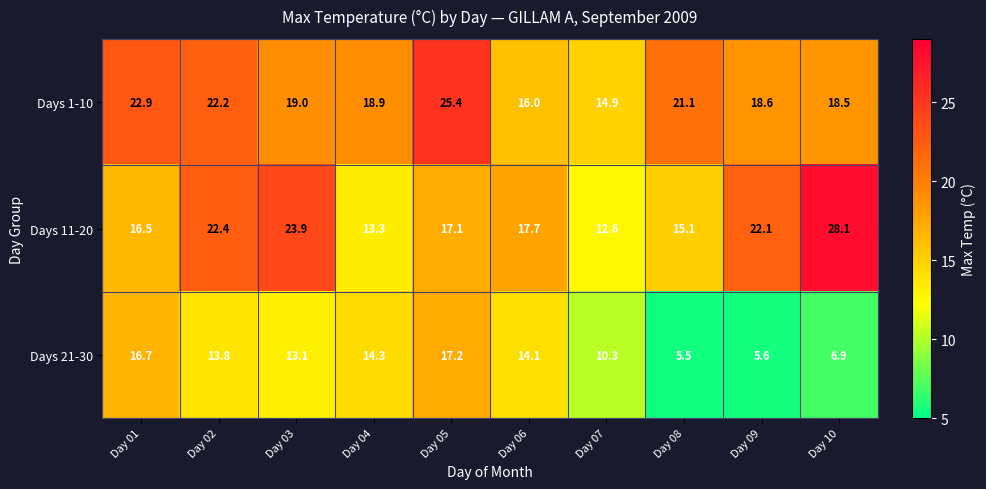

The value of Days 21-30 at Day 10 is 12.3. True or false?

False